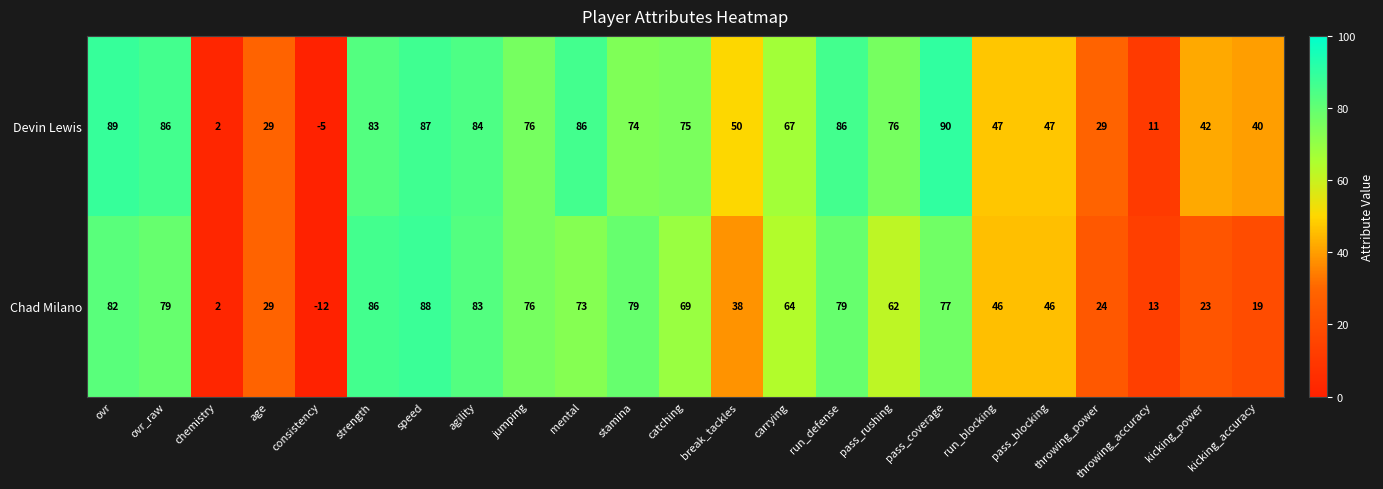

Rank the series by their average value, from highest to lowest.

Devin Lewis, Chad Milano